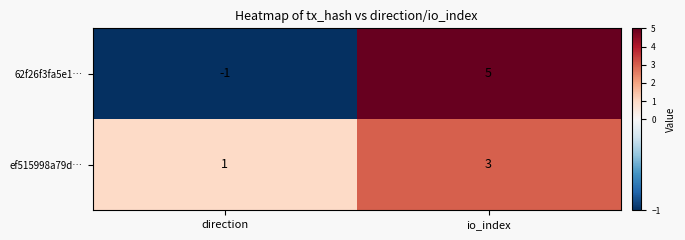

Rank the series by their maximum value, from lowest to highest.

ef515998a79d…, 62f26f3fa5e1…